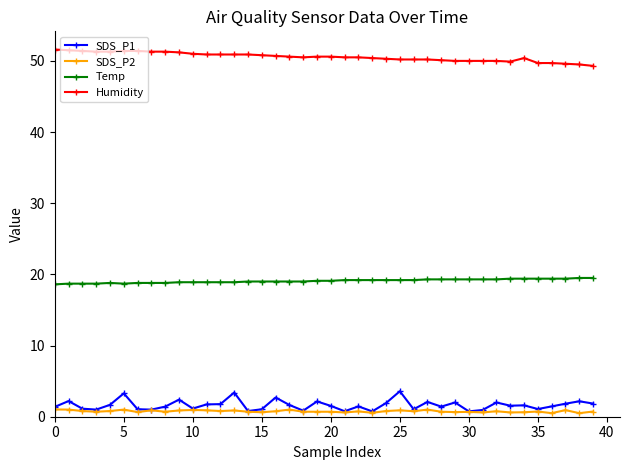

True or false: Temp has more than 0 points higher than both neighbors.

True